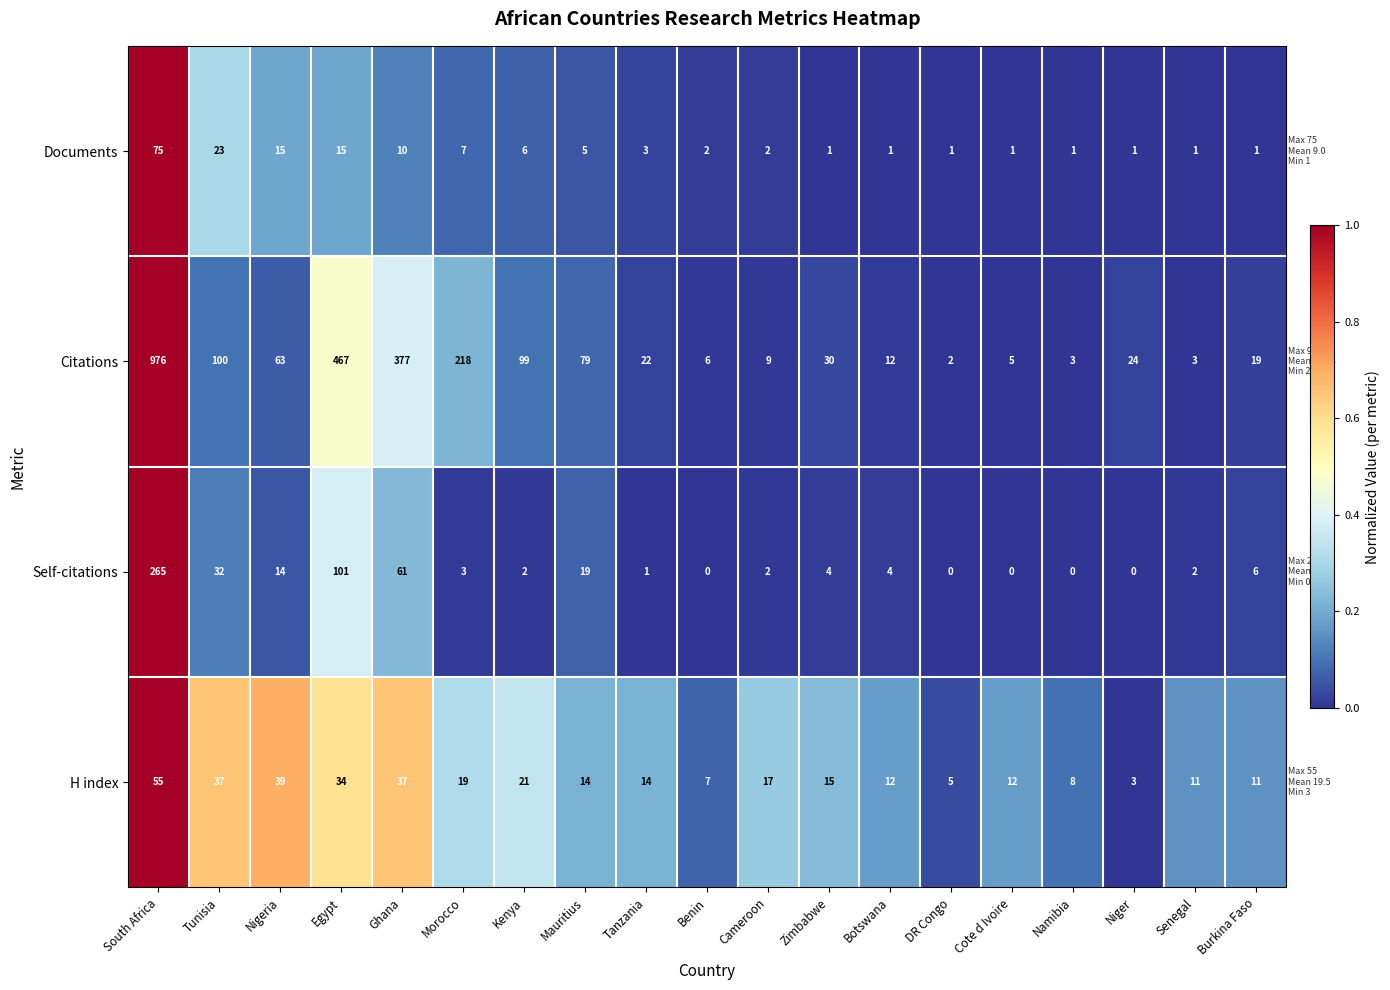

Which series has the largest range (max minus min)?

Citations